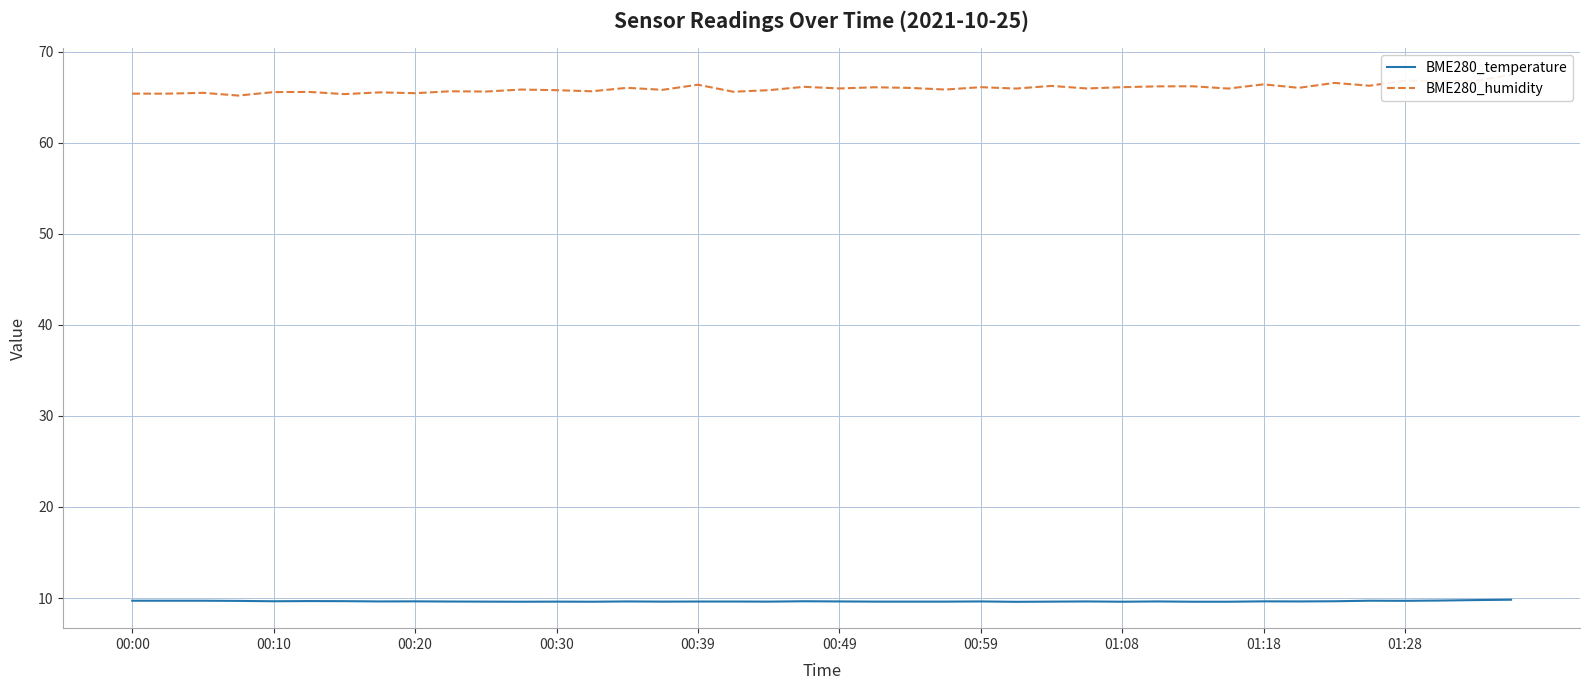

What are all the series names shown in the legend?

BME280_temperature, BME280_humidity